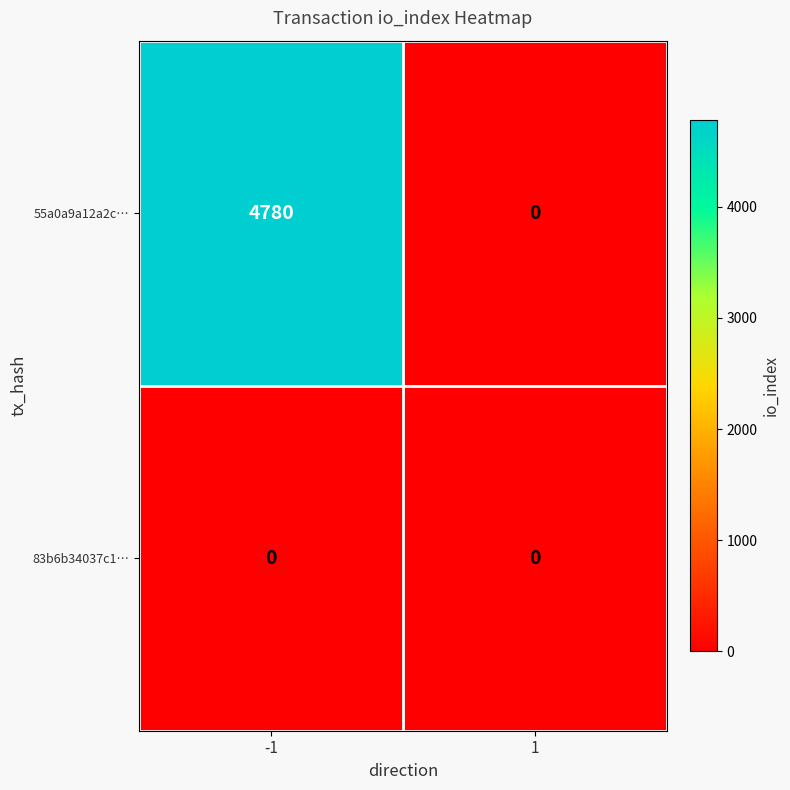

Which series has the largest total across all categories?

55a0a9a12a2c…